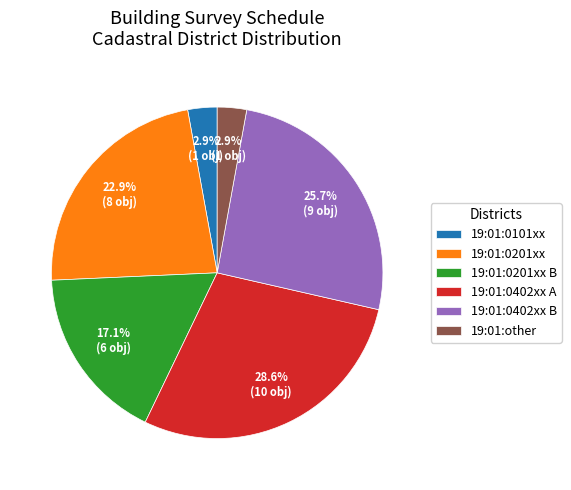

Which category has the biggest portion of the pie?

19:01:0402xx A